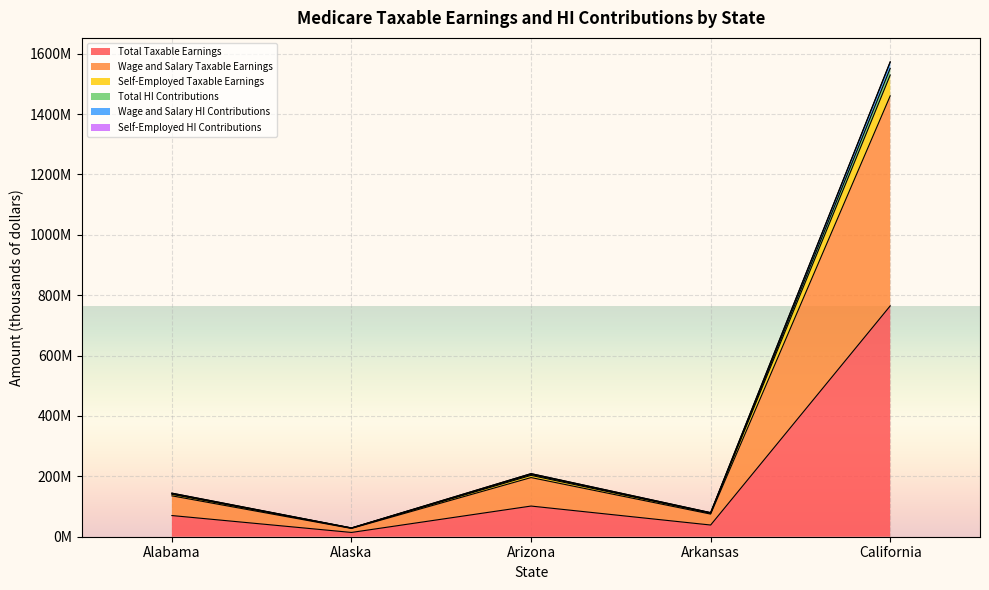

Which category has the lowest value in the Total HI Contributions series?

Alaska